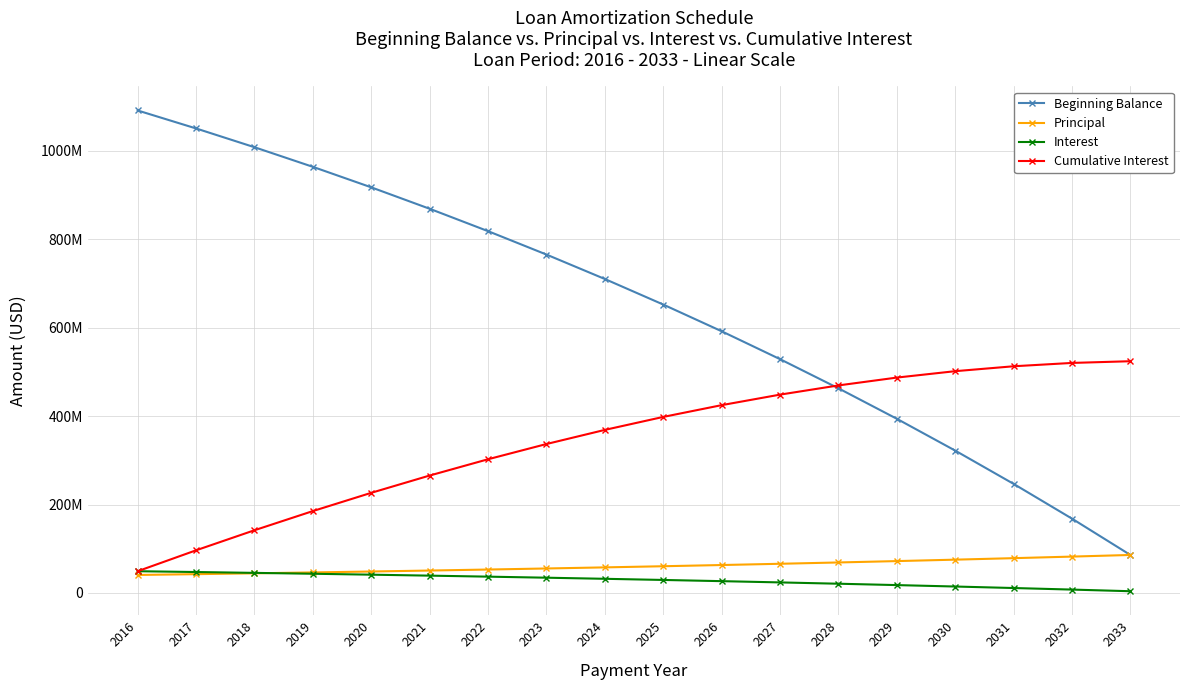

Does the chart have visible grid lines?

Yes